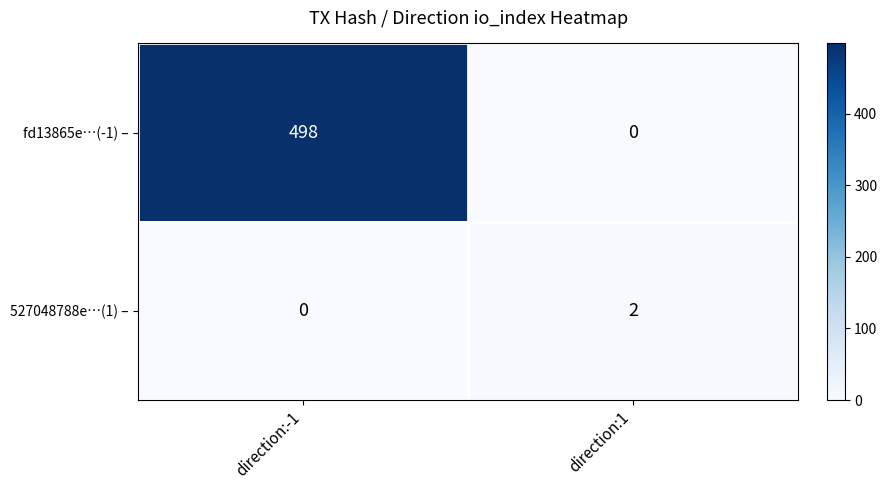

True or false: fd13865e…(-1) – has a value of 805 at direction:-1.

False